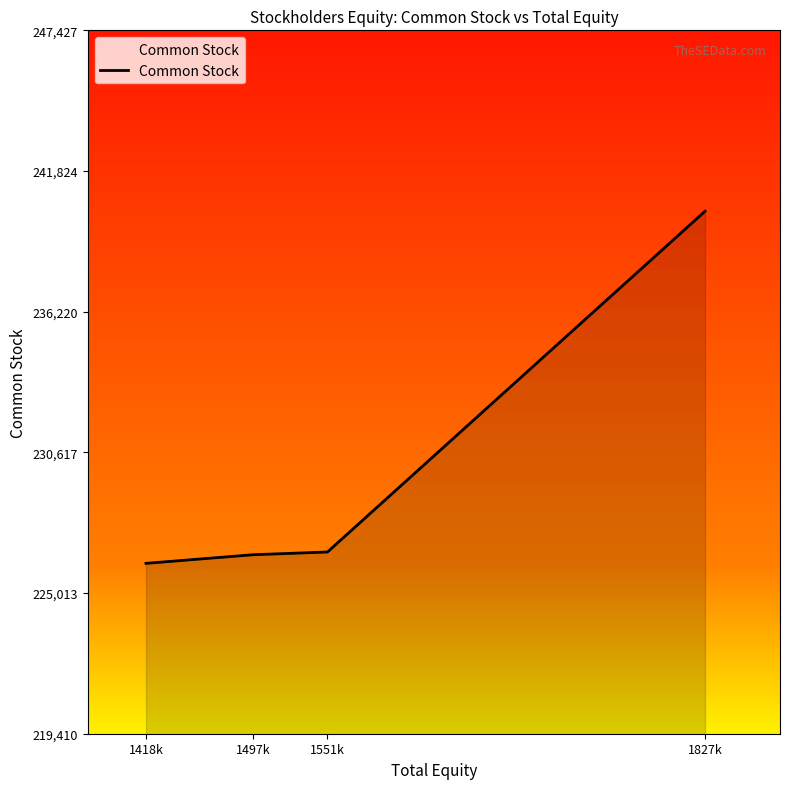

What is the difference between the maximum and minimum values?

14025